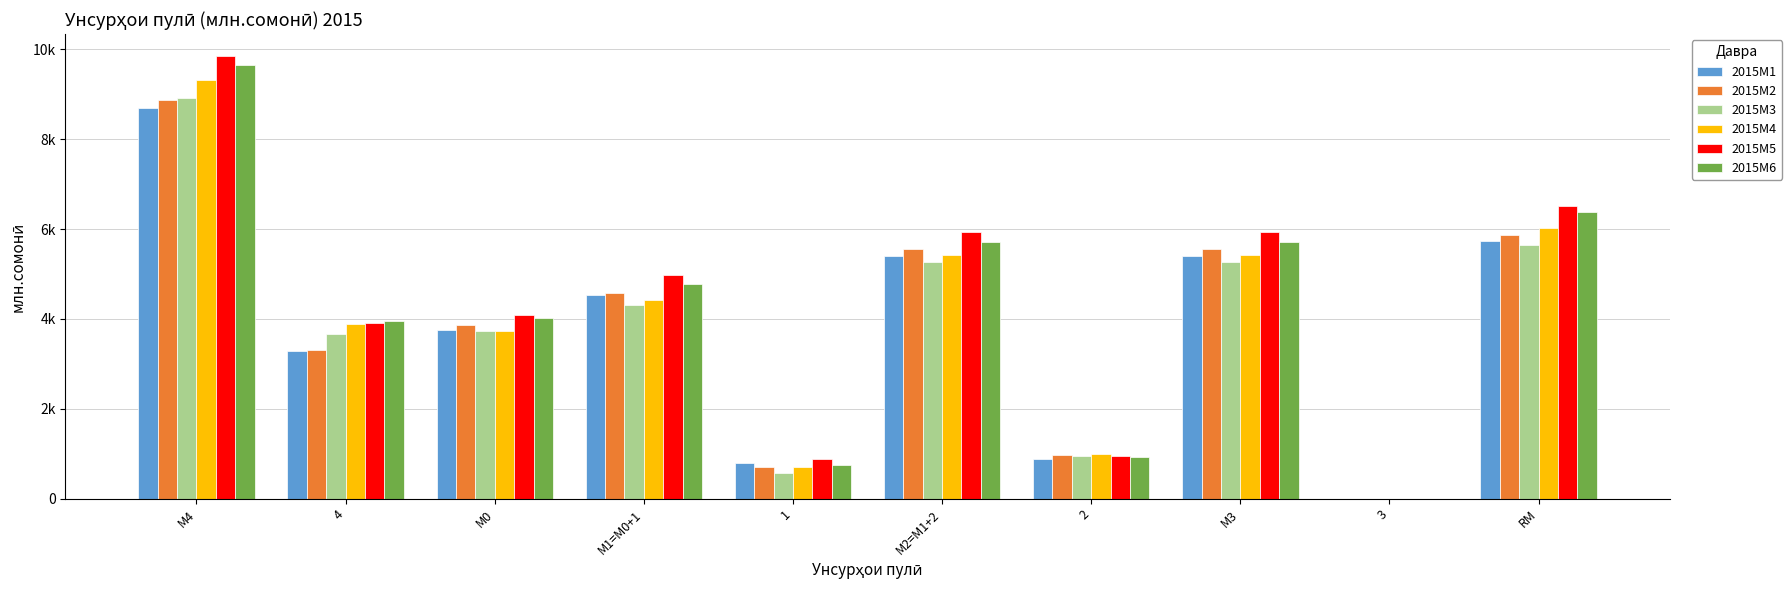

Are the bars grouped side by side (vs. stacked)?

Yes